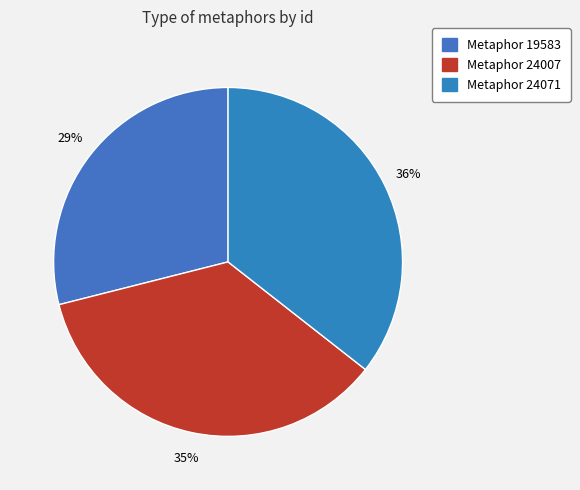

True or false: Metaphor 19583 accounts for 29% of the total.

True